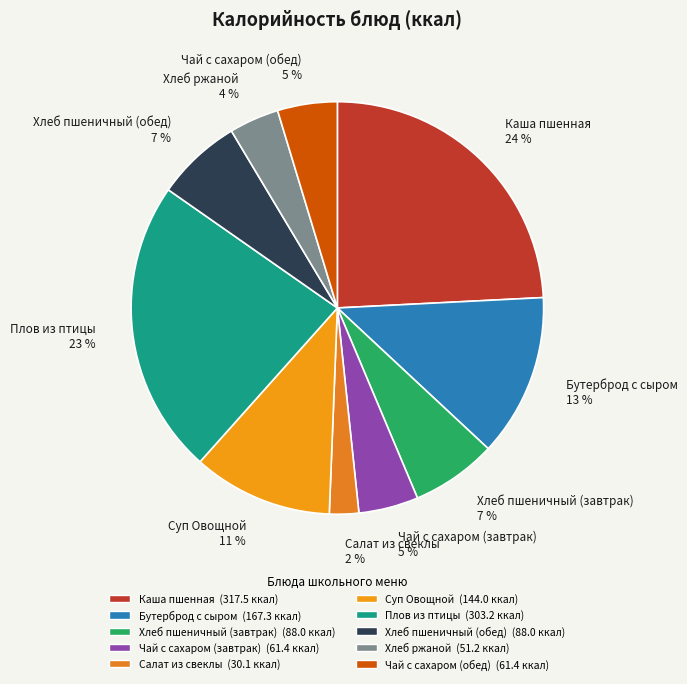

Which slice is the smallest?

Салат из свеклы